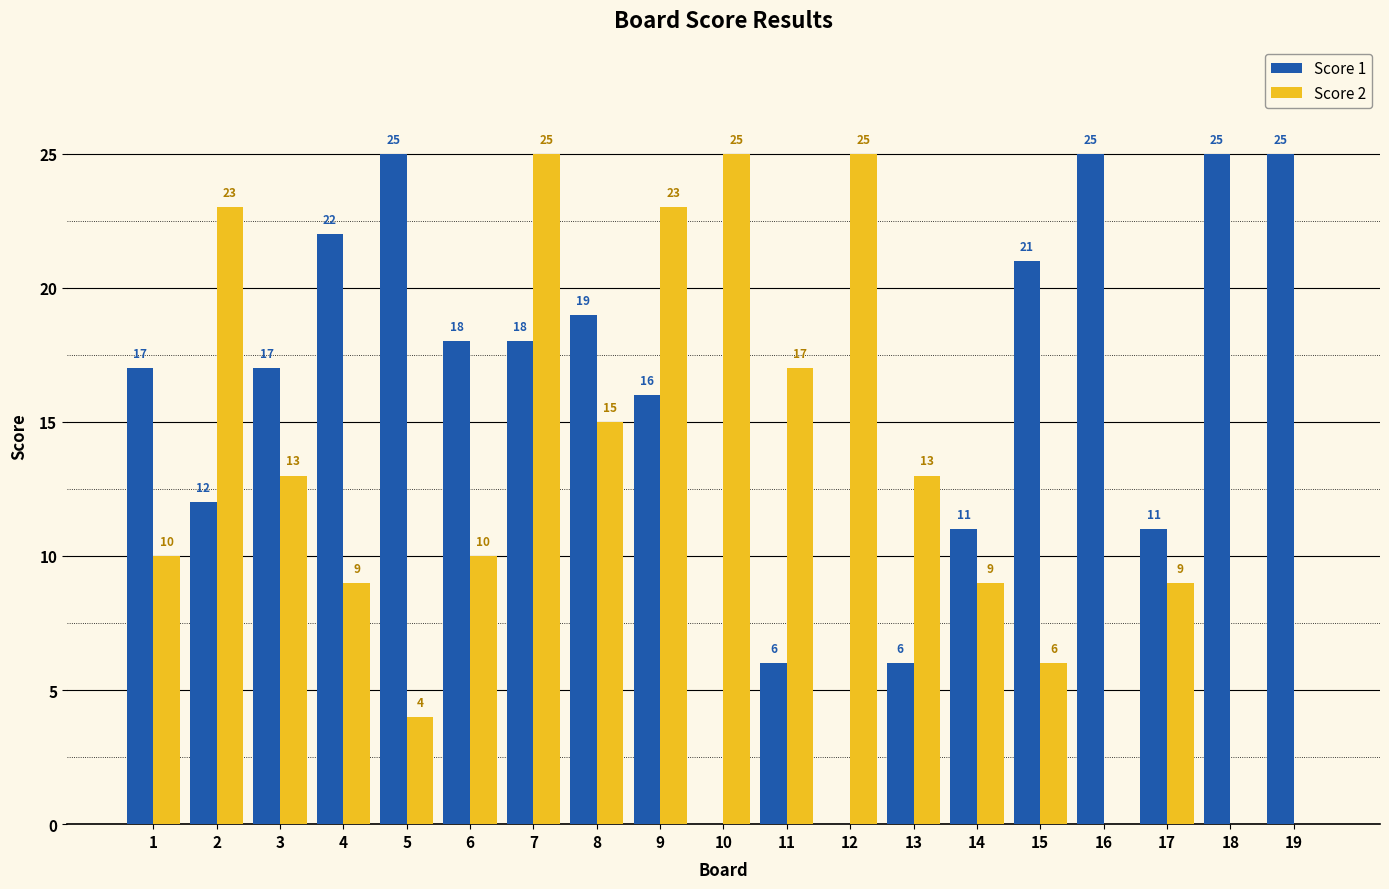

Which series changed the most between 10 and 17?

Score 2